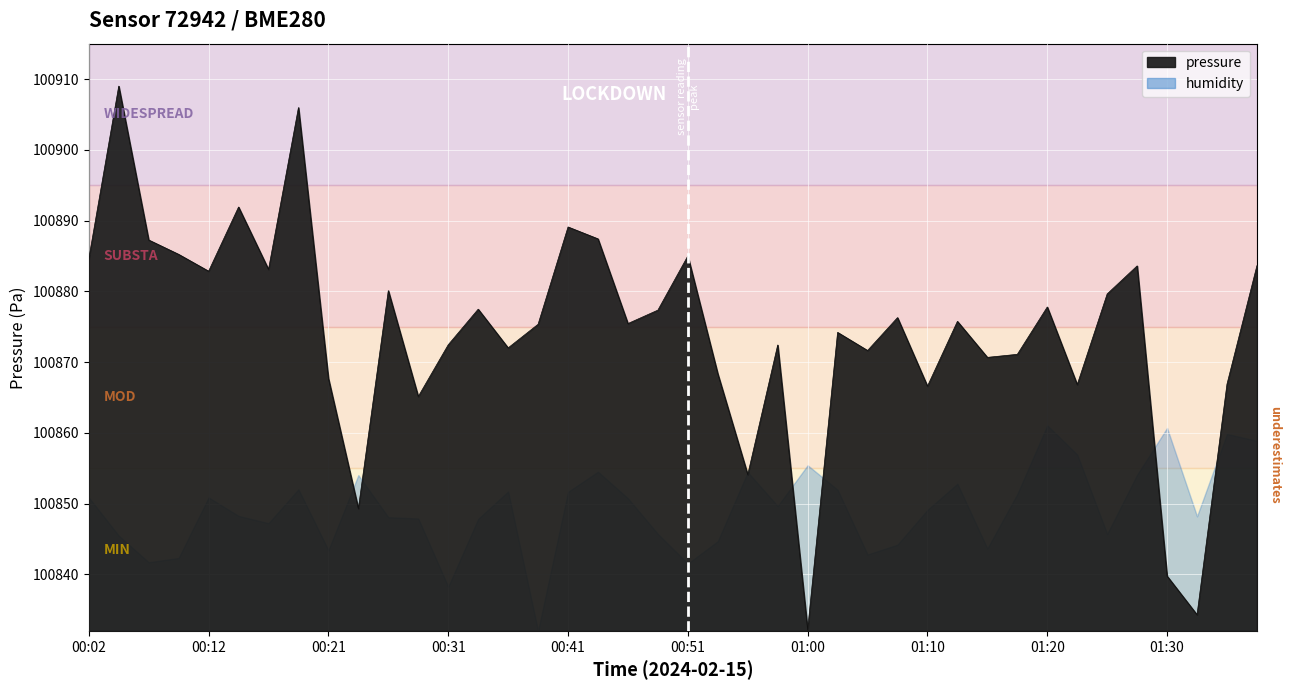

What is the sum of all values?

4034969.1